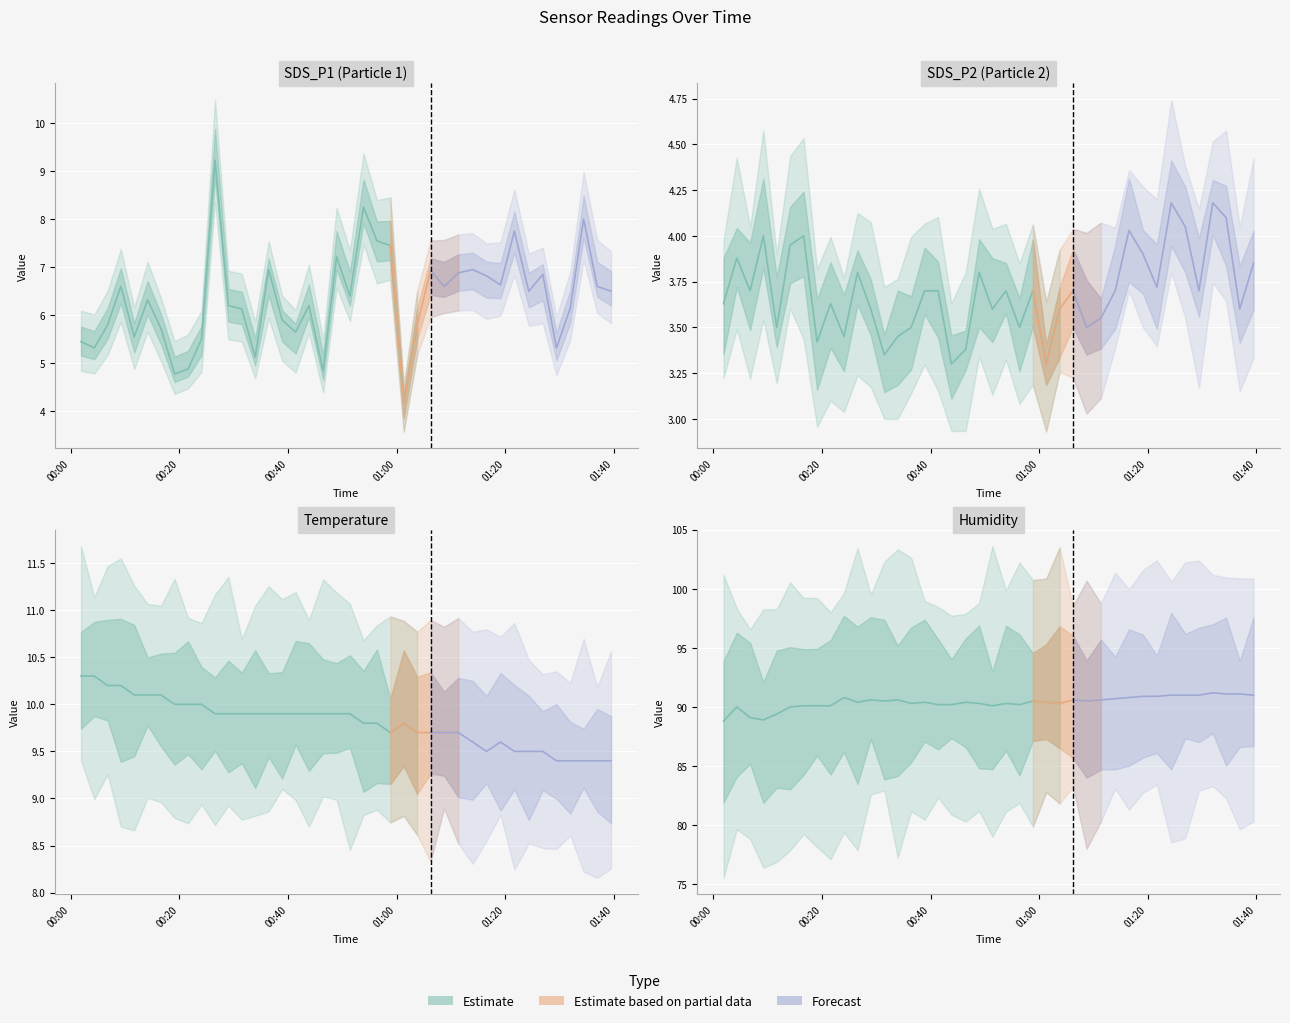

What is the value of the Humidity point at the 35th from the left?

91.0